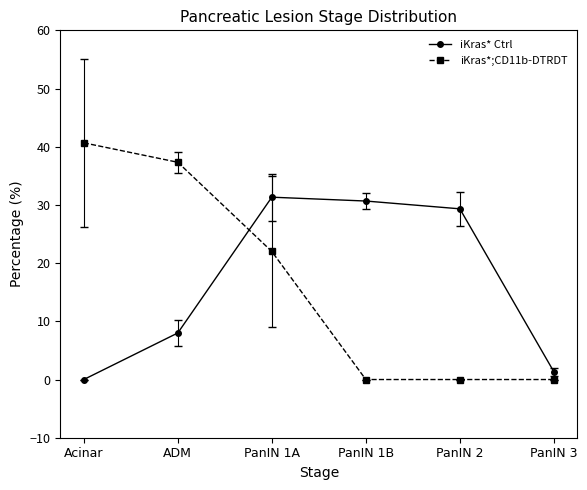

What is the total value across all series at PanIN 1A?

53.3